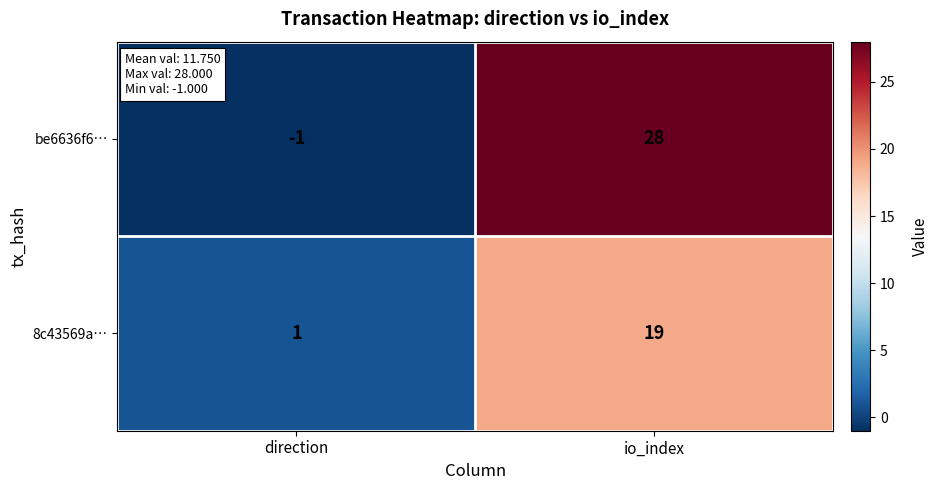

Reading left to right, what are all the values shown in this chart?

be6636f6…: -1	28
8c43569a…: 1	19